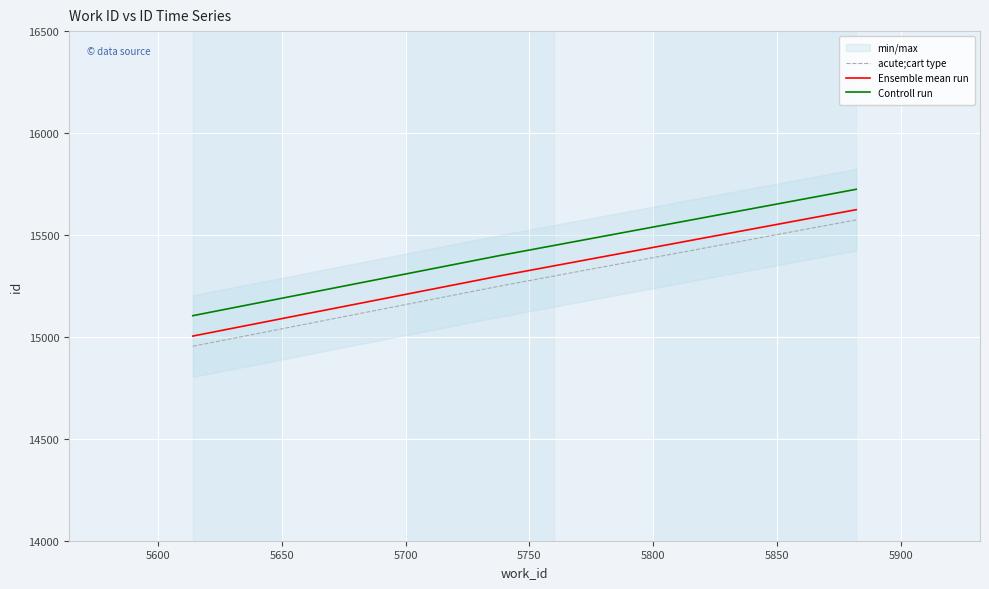

What is the average value of the Ensemble mean run series?

15309